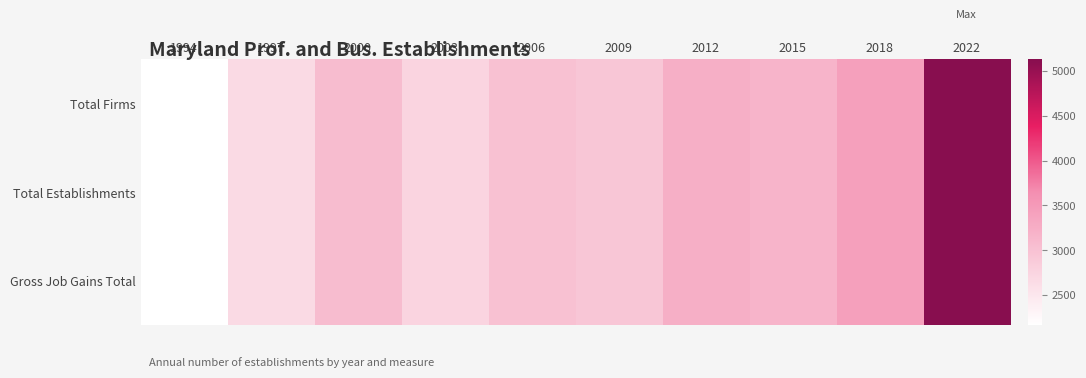

Reading left to right, what are all the values shown in this chart?

Total Firms: 1994=2162	1997=2670	2000=3073	2003=2748	2006=2998	2009=2936	2012=3238	2015=3159	2018=3419	2022=5129
Total Establishments: 1994=2162	1997=2670	2000=3073	2003=2748	2006=2998	2009=2936	2012=3238	2015=3159	2018=3419	2022=5129
Gross Job Gains Total: 1994=2162	1997=2670	2000=3073	2003=2748	2006=2998	2009=2936	2012=3238	2015=3159	2018=3419	2022=5129